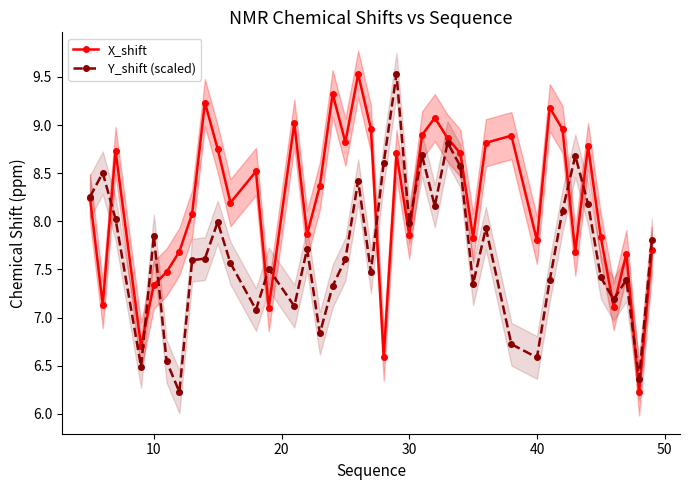

What is the difference between the second highest and minimum values in the Y_shift (scaled) series?

2.6